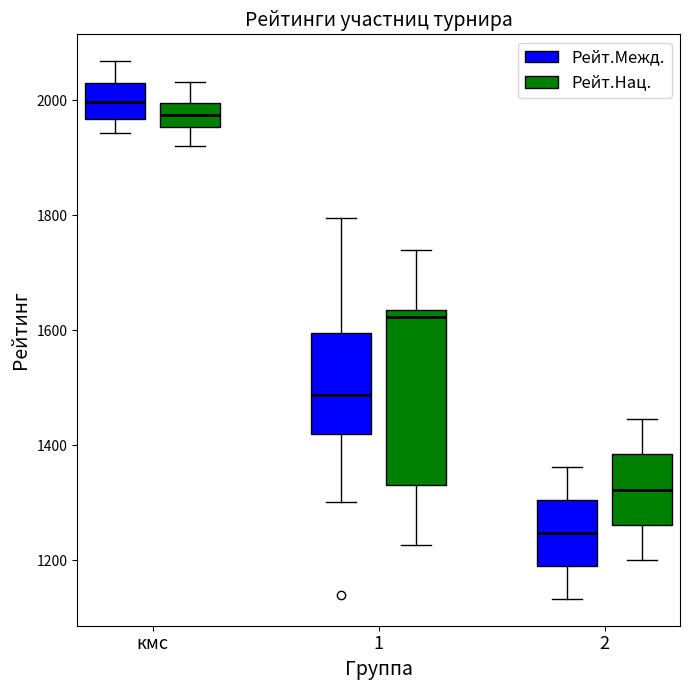

Which box has the highest median line?

кмс (Рейт.Межд.)